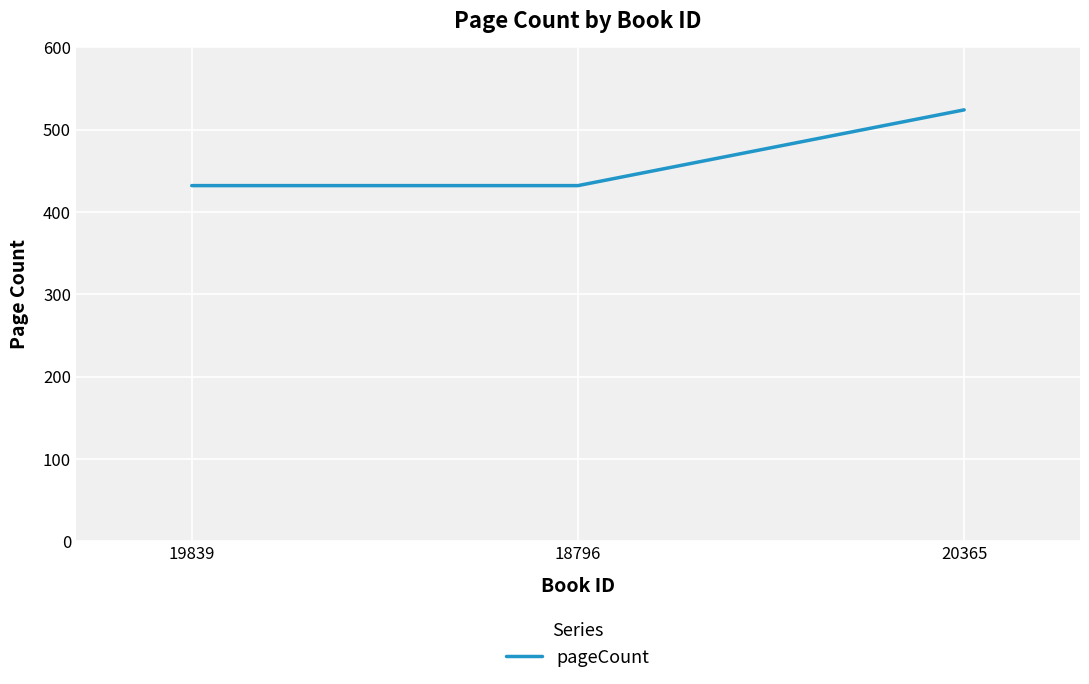

What is the change in value from 19839 to 20365?

+92